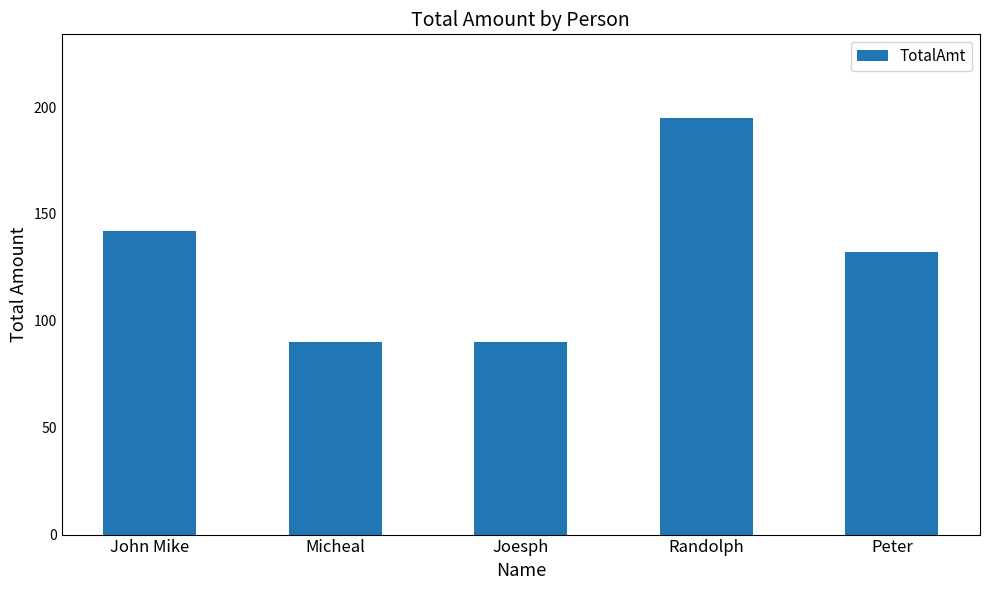

The chart shows a value of 55.6 at Peter. True or false?

False